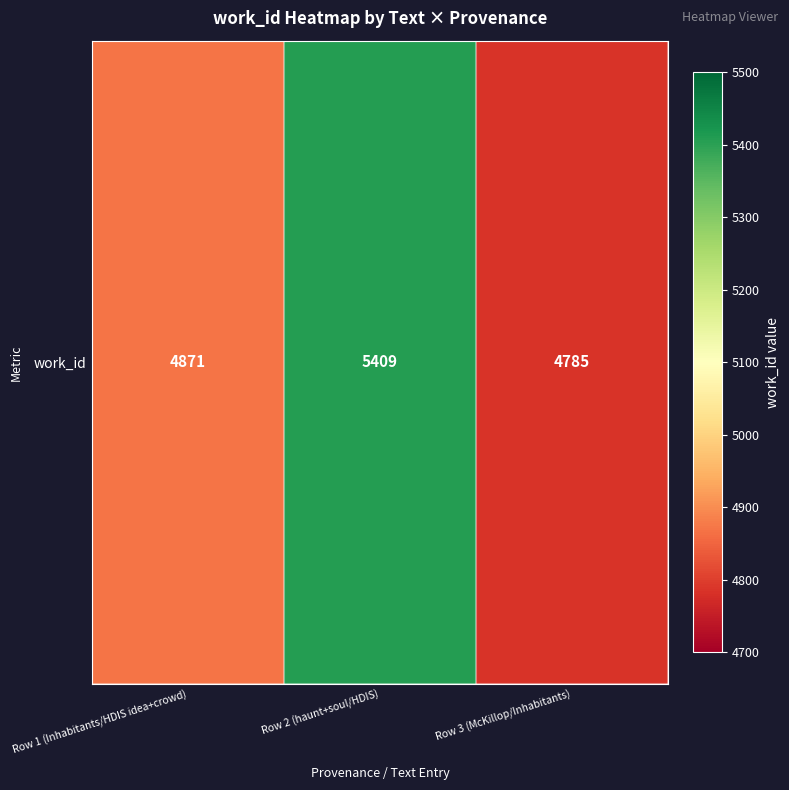

Which category has the lowest value across all series?

Row 3 (McKillop/Inhabitants)